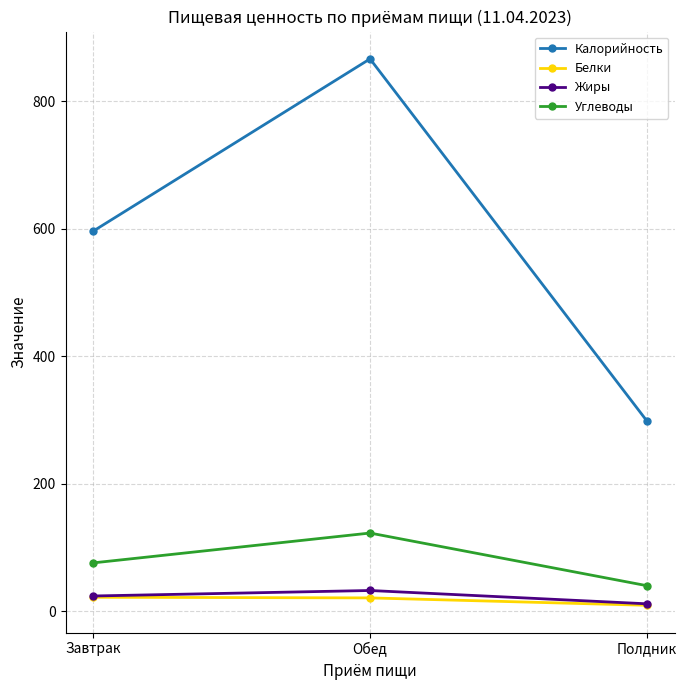

Rank the series at Обед from highest to lowest value.

Калорийность, Углеводы, Жиры, Белки